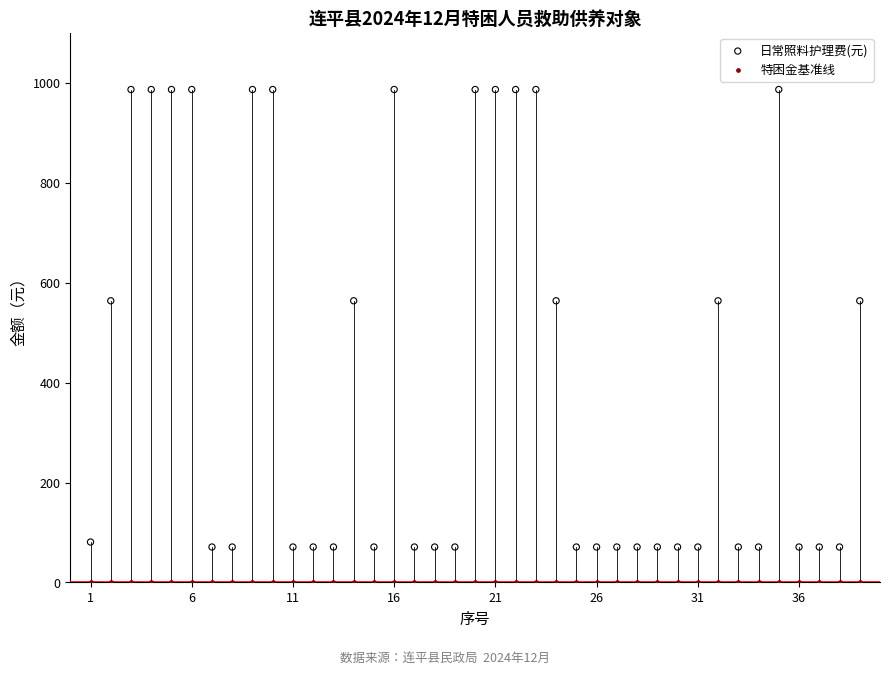

Which series contains the highest Y value?

日常照料护理费(元)